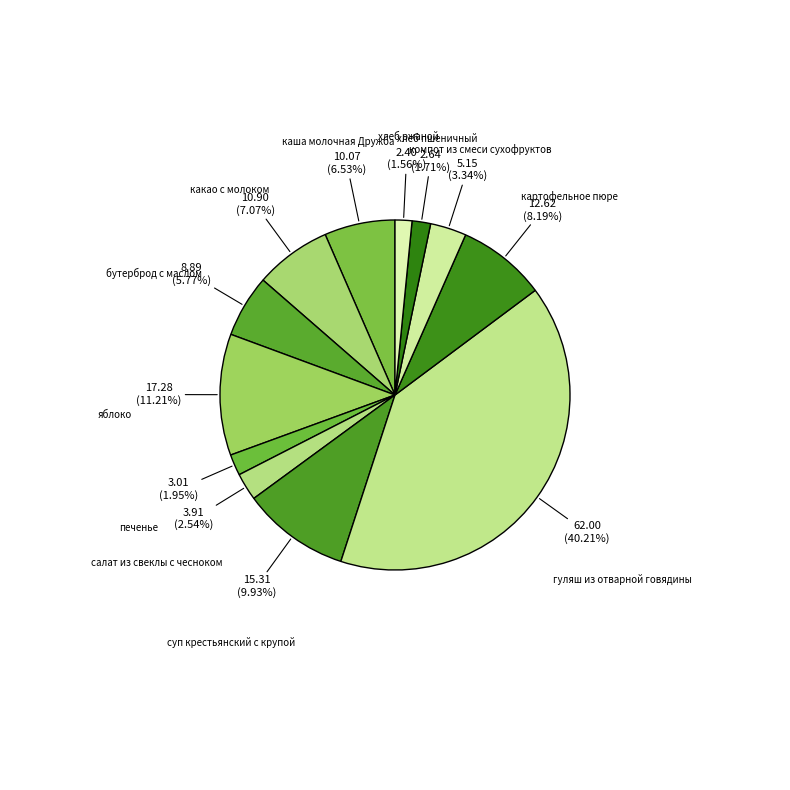

How many segments does this pie chart have?

12